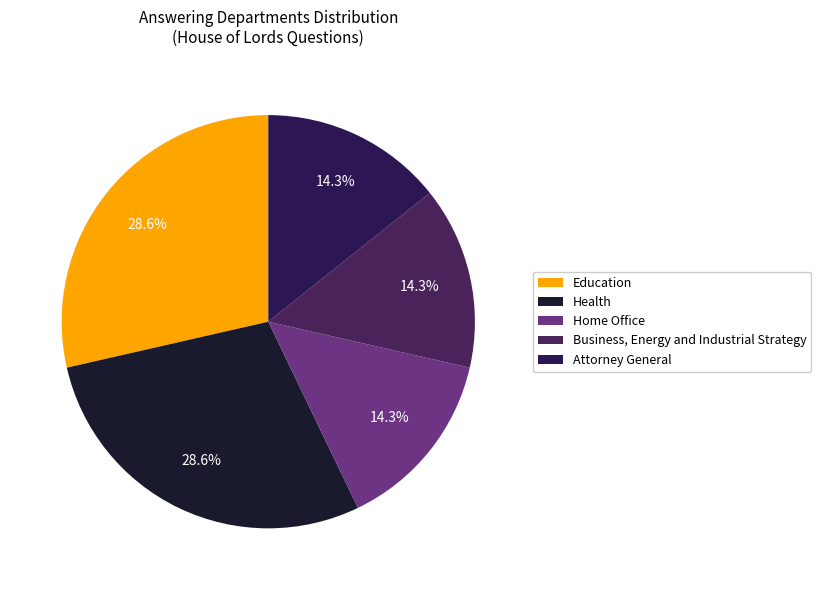

Count the number of slices in the pie.

5